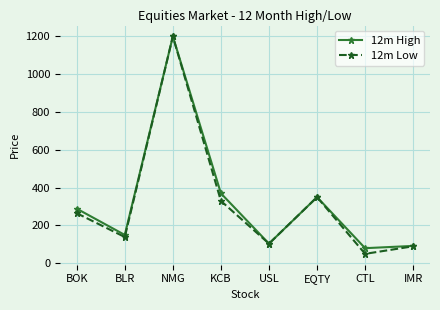

Which series has the largest total across all categories?

12m High